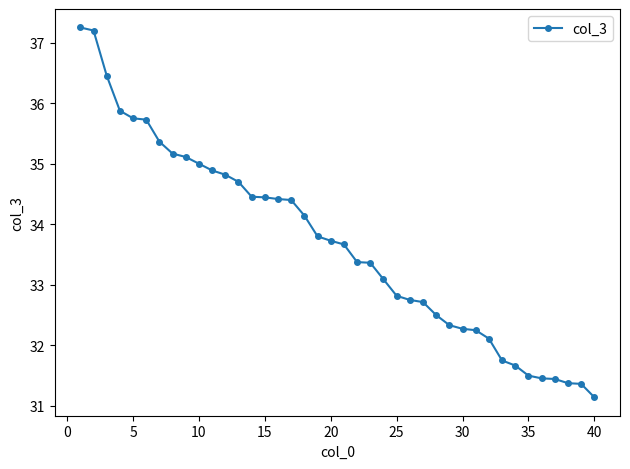

What is the value of the 15th point from the left?

34.4